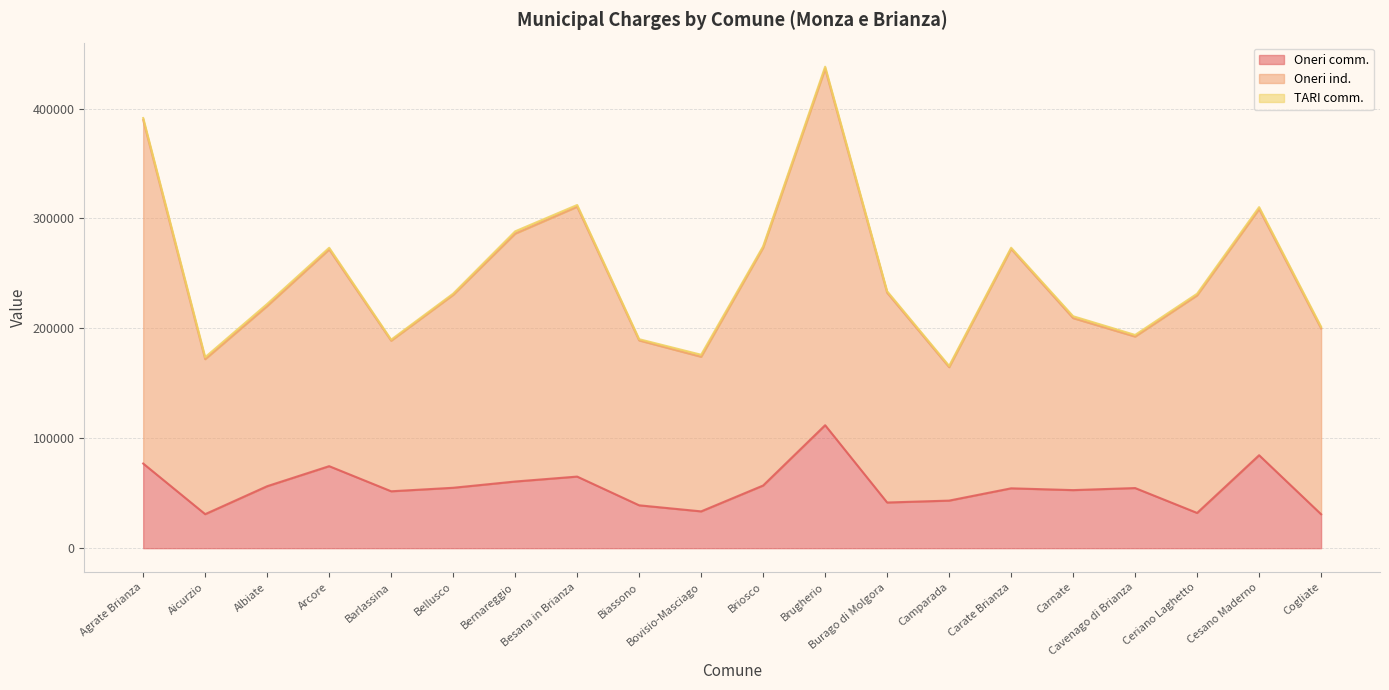

What is the total value across all series at Cogliate?

201380